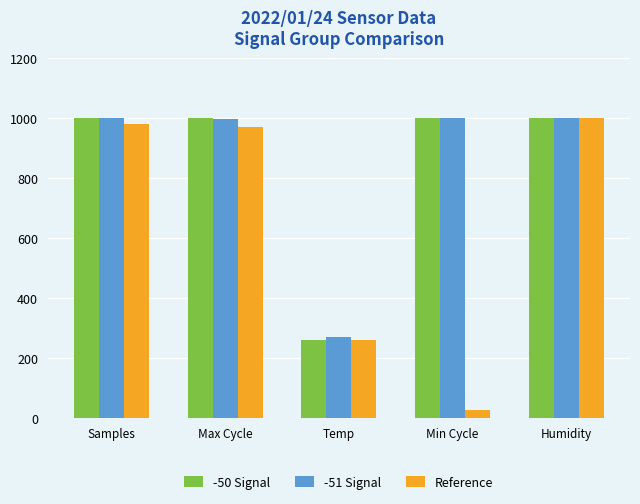

What is the maximum value shown in the chart?

1000.0